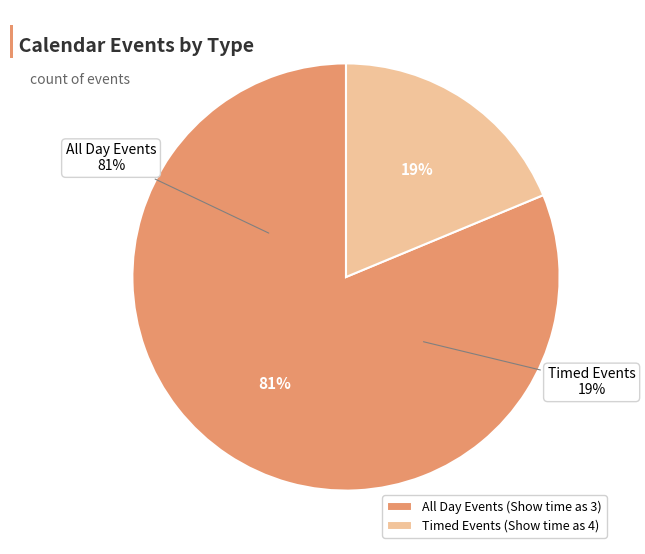

To the nearest percent, what is the average slice percentage?

50%